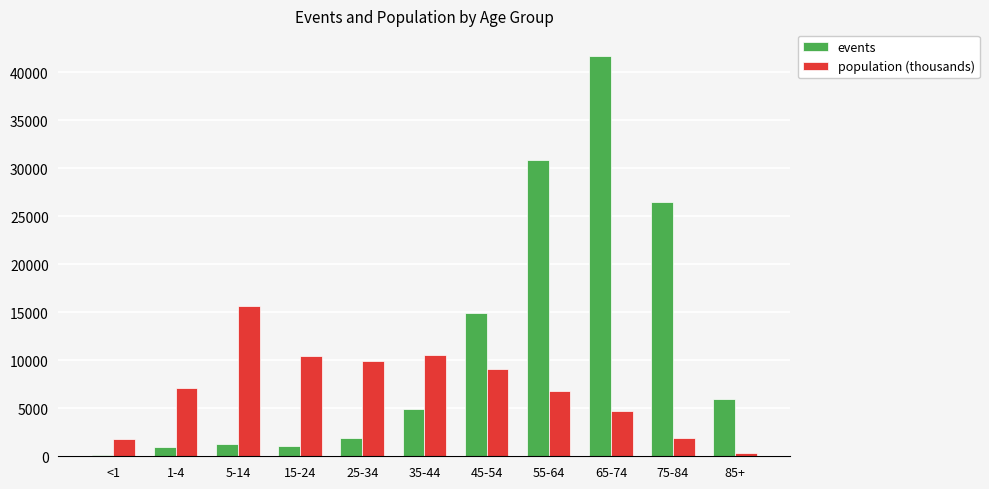

True or false: population (thousands) has a value of 11070.7 at 1-4.

False